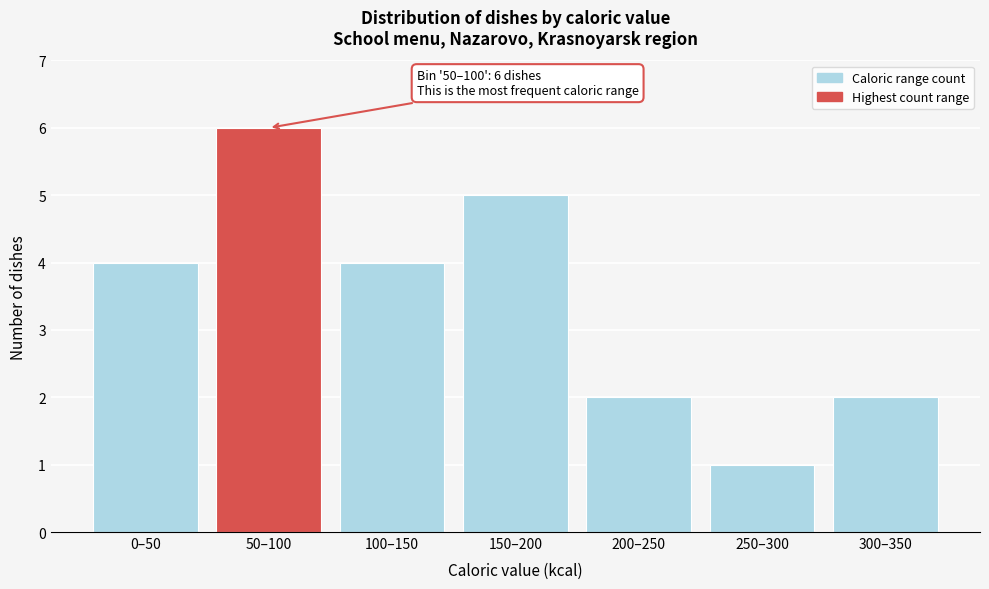

Reading left to right, extract all data points from this chart.

0–50=4	50–100=6	100–150=4	150–200=5	200–250=2	250–300=1	300–350=2